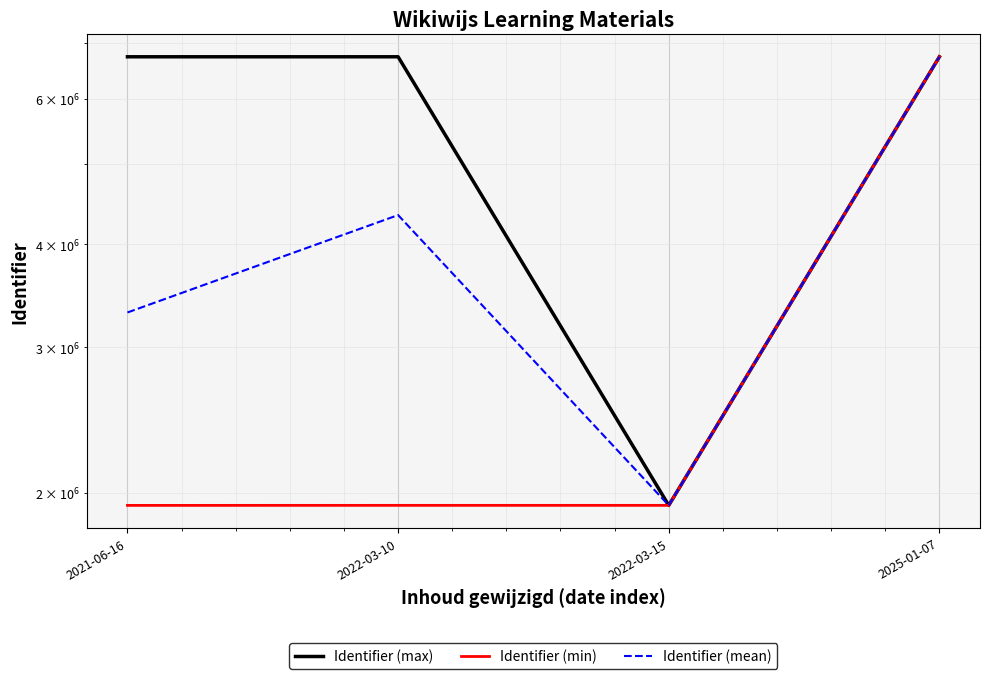

Is it true that Identifier (max) equals 6743694.0 at 2025-01-07?

True